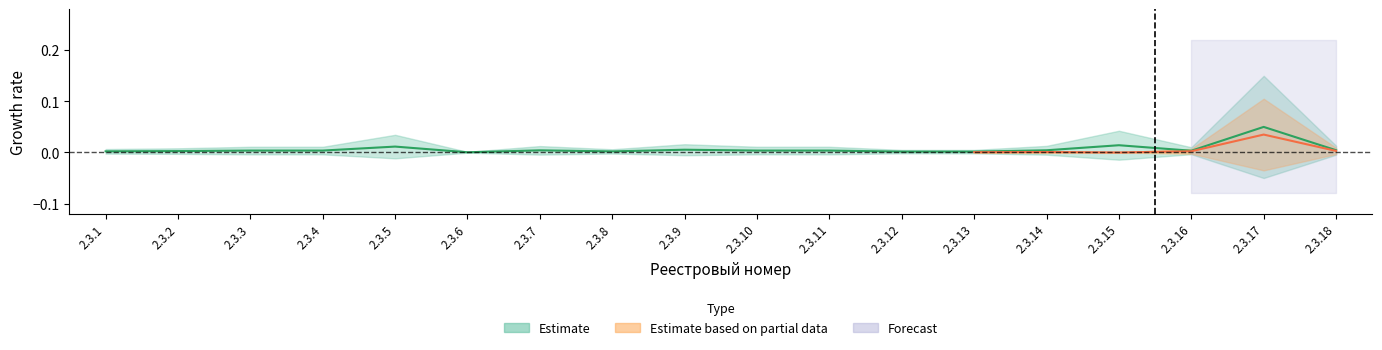

How many interior local valleys (lower than both neighbors) does the data have?

3